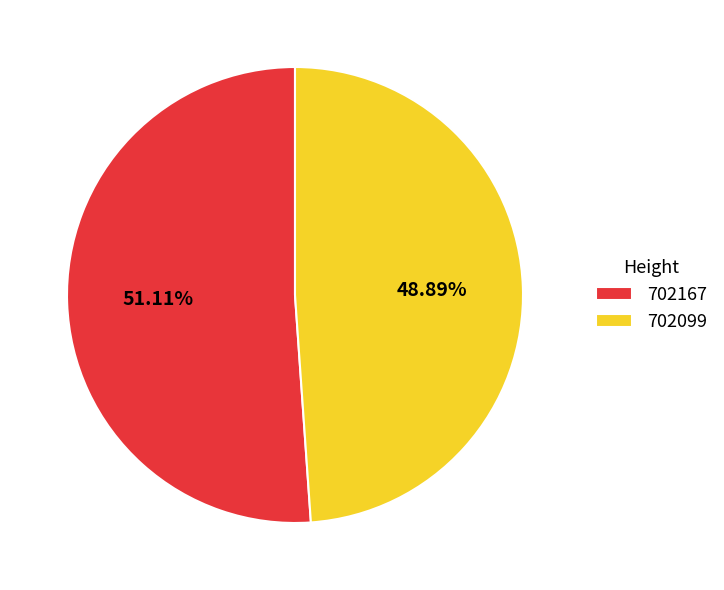

The 702167 slice represents 45% of the pie. True or false?

False